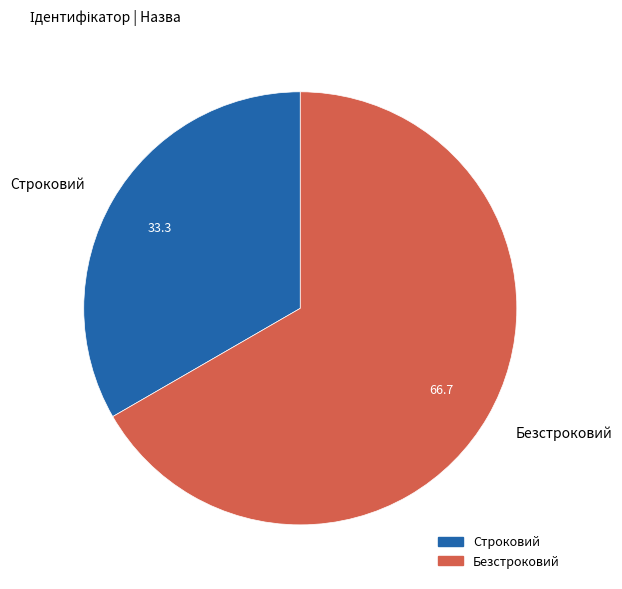

Combined, do Строковий and Безстроковий account for over 50%?

Yes